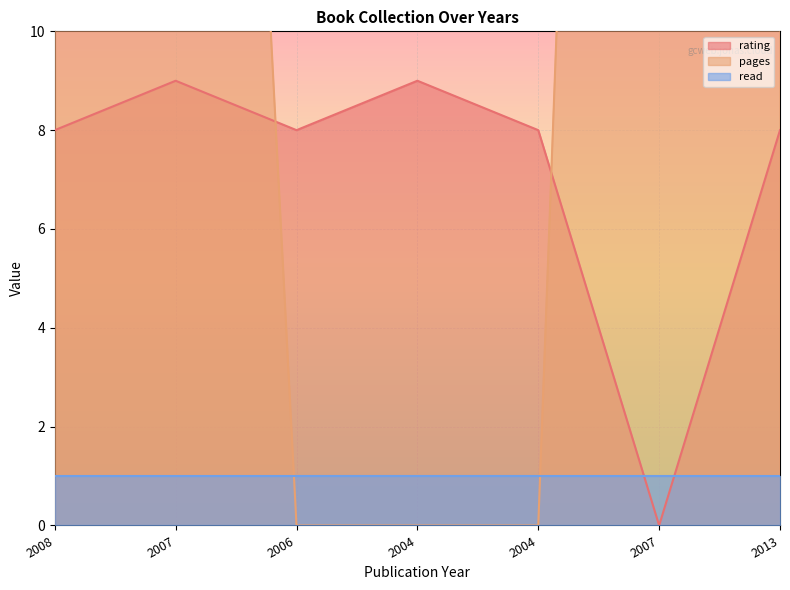

What is the spread (max minus min) of values at 2004?

9